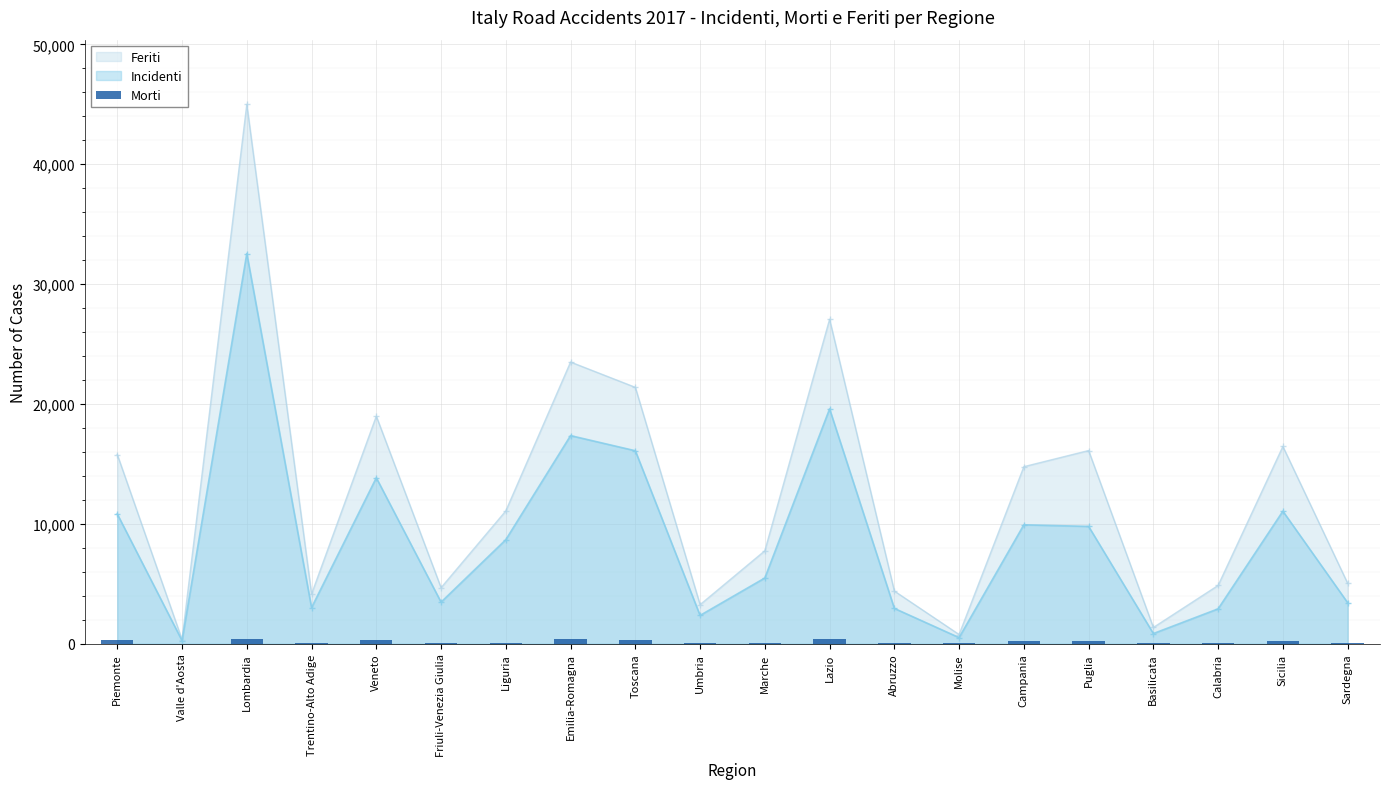

What is the label of the 17th bar from the left?

Basilicata